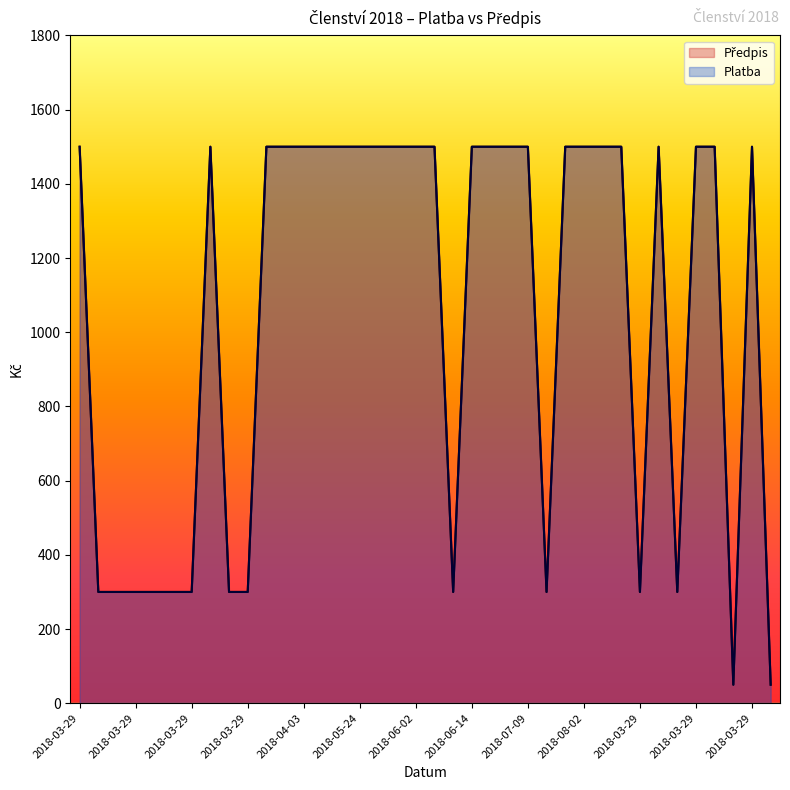

Does the chart display data point markers on the line(s)?

No